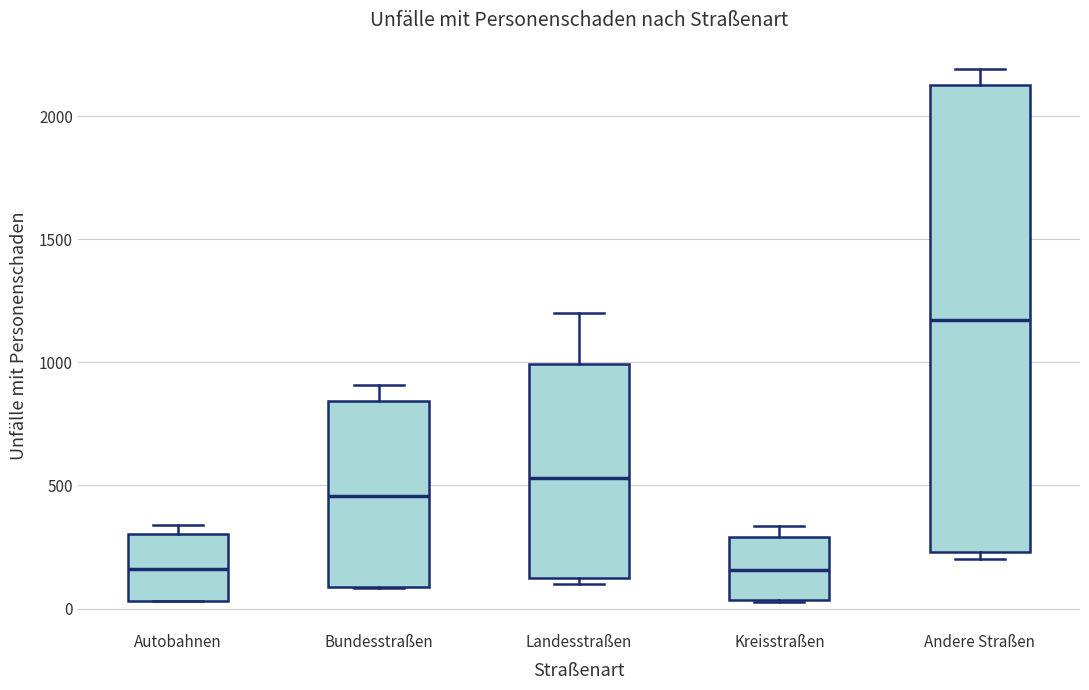

Reading left to right, transcribe this box plot: for each box, give where its median line is, the range the box spans, and where its two whiskers end, as read against the y-axis. The values are not printed on the chart, so give them approximately, as read against the axis.

Autobahnen: median 150, box 50 to 300, whiskers 50 to 350
Bundesstraßen: median 450, box 100 to 850, whiskers 100 to 900
Landesstraßen: median 550, box 150 to 1000, whiskers 100 to 1200
Kreisstraßen: median 150, box 50 to 300, whiskers 50 to 350
Andere Straßen: median 1150, box 250 to 2150, whiskers 200 to 2200